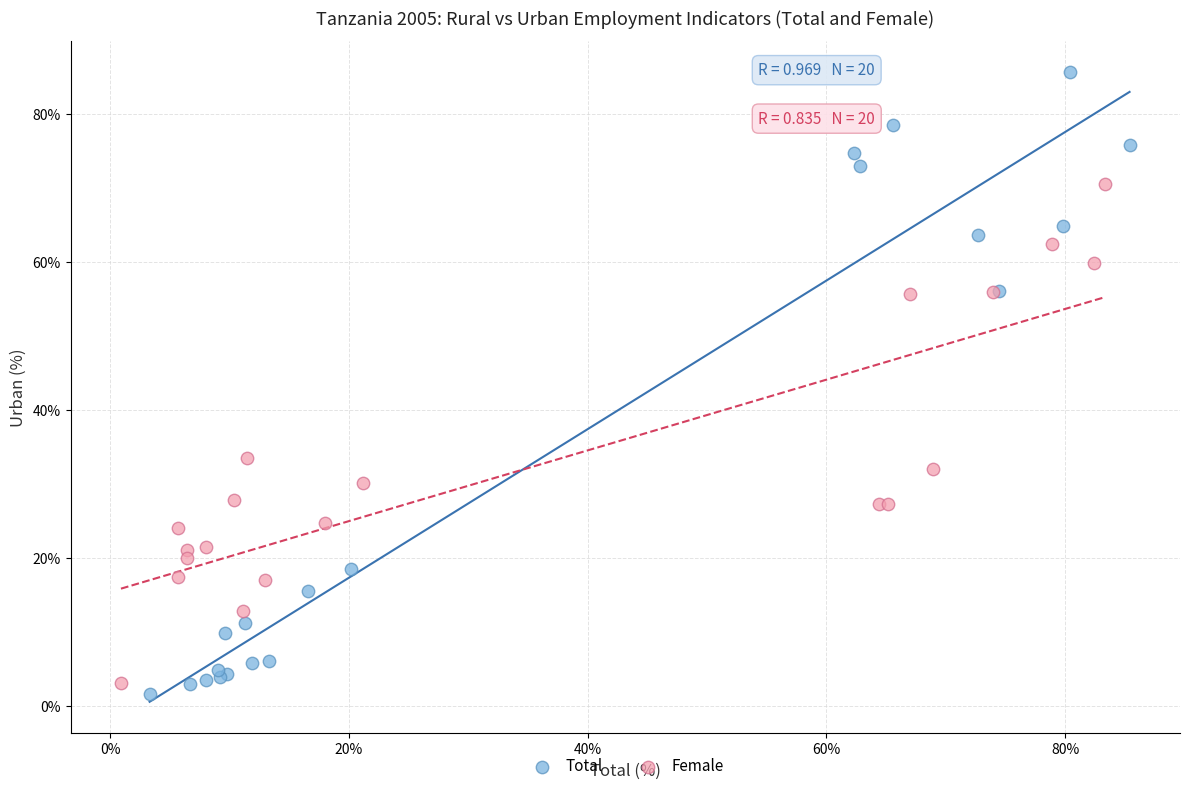

Which series reaches the minimum Y coordinate?

Total